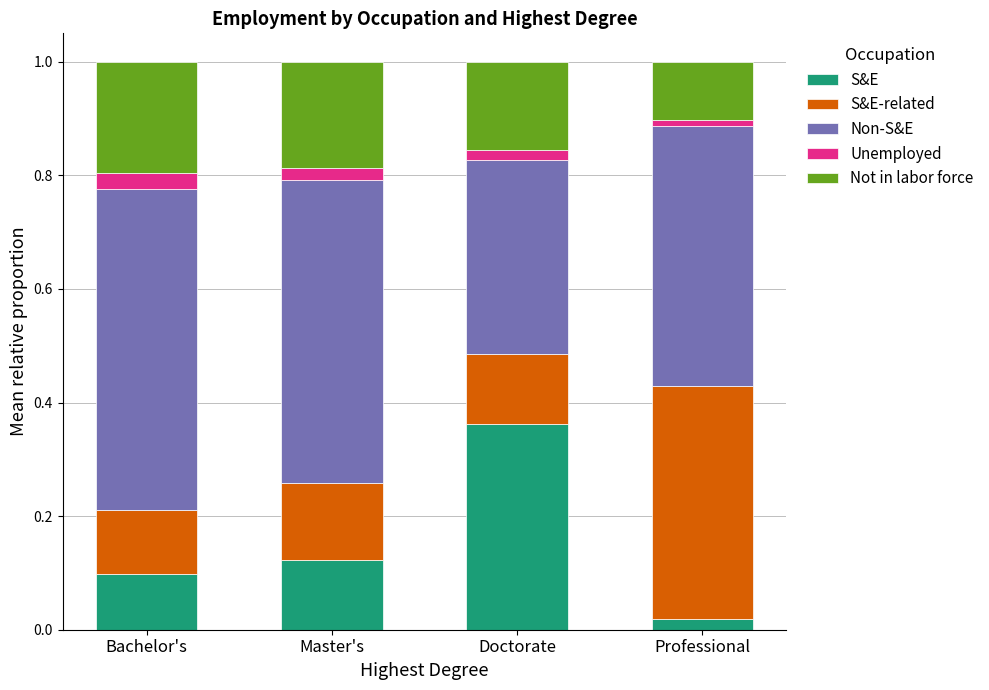

List the labels in order of S&E value, smallest first.

Professional, Bachelor's, Master's, Doctorate